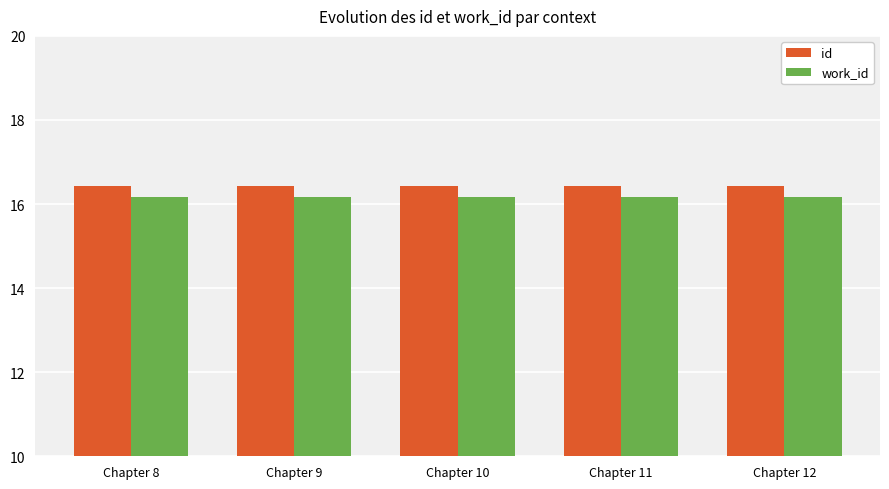

List the series in order of their overall mean, lowest first.

work_id, id